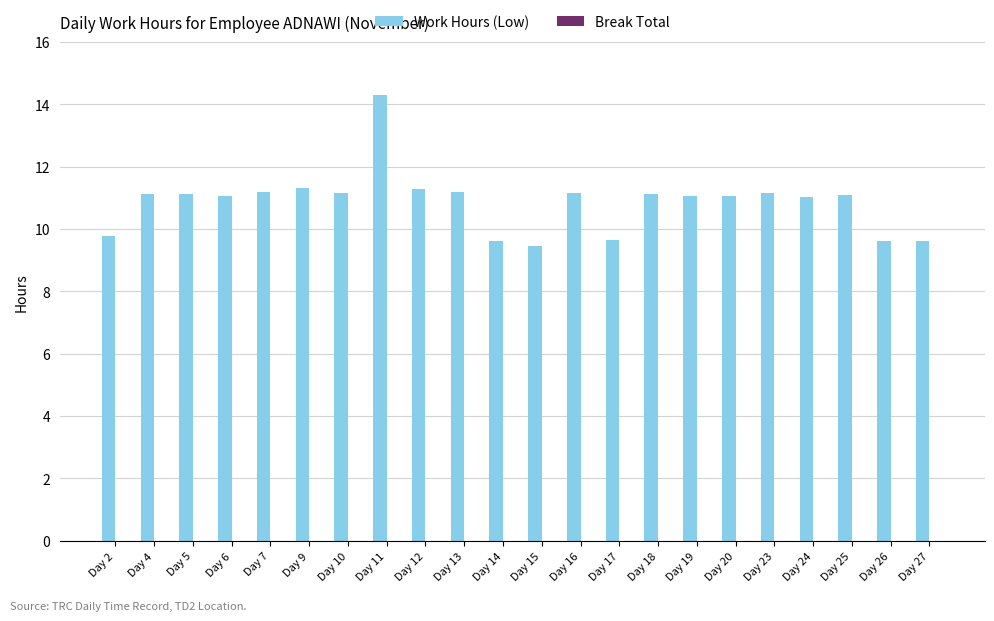

Which has a higher value, Day 6 or Day 27?

Day 6